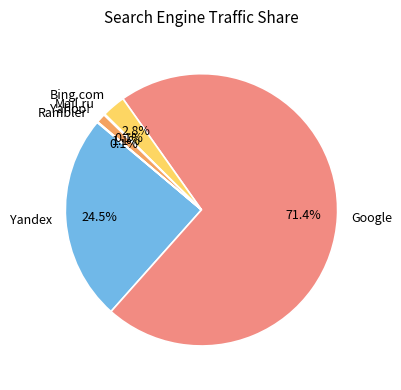

What is the majority slice?

Google